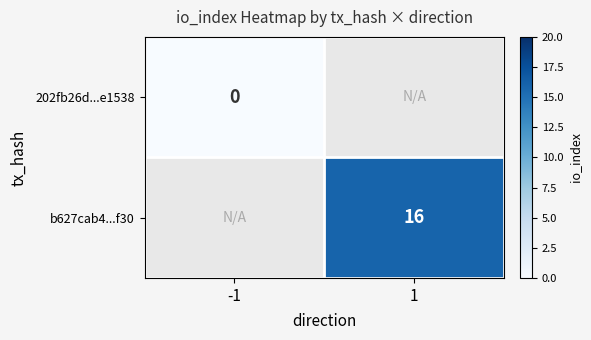

Is it true that b627cab4...f30 equals 7 at 1?

False